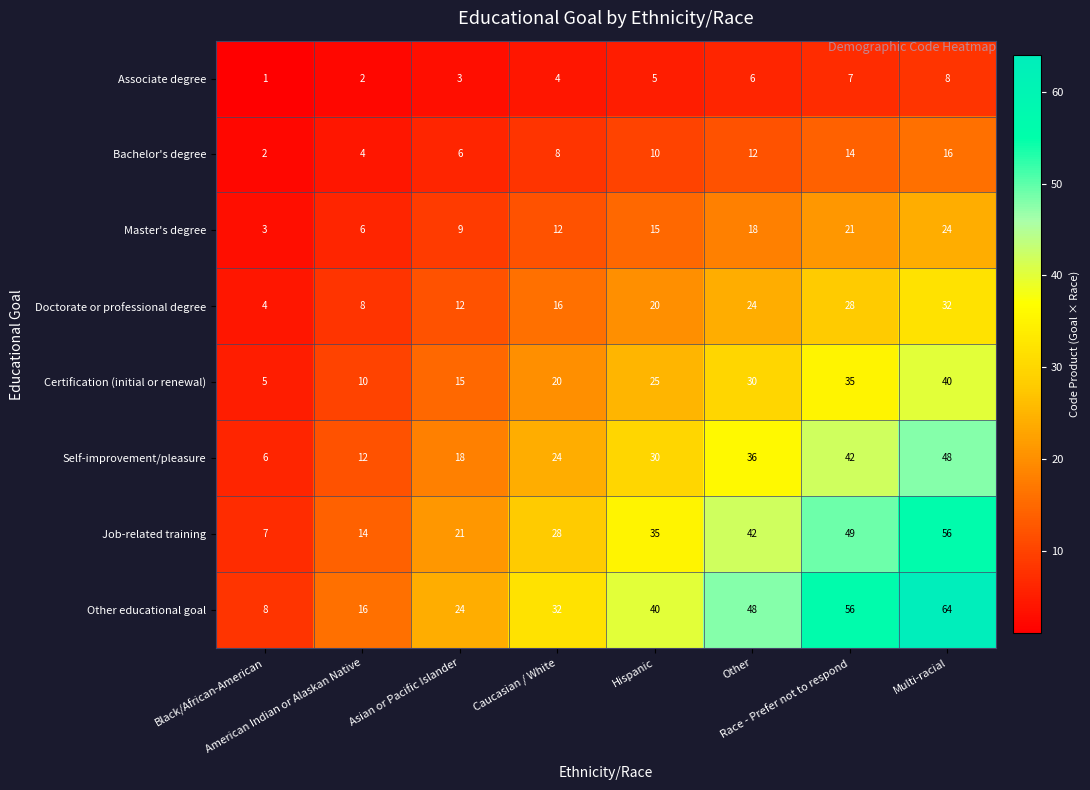

What is the maximum value for Master's degree?

24